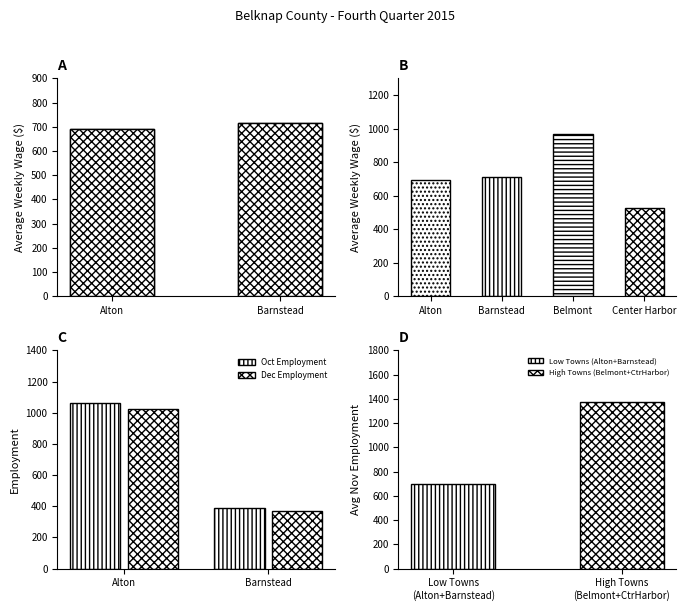

At how many categories does at least one series exceed 731?

1